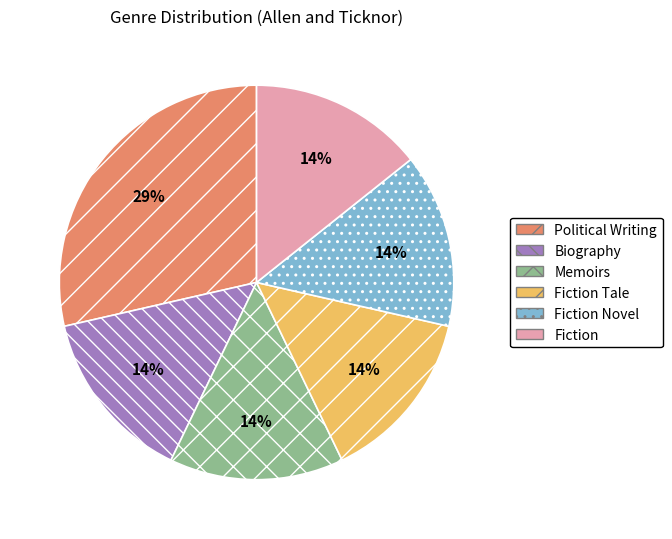

What is the largest slice in the pie chart?

Political Writing